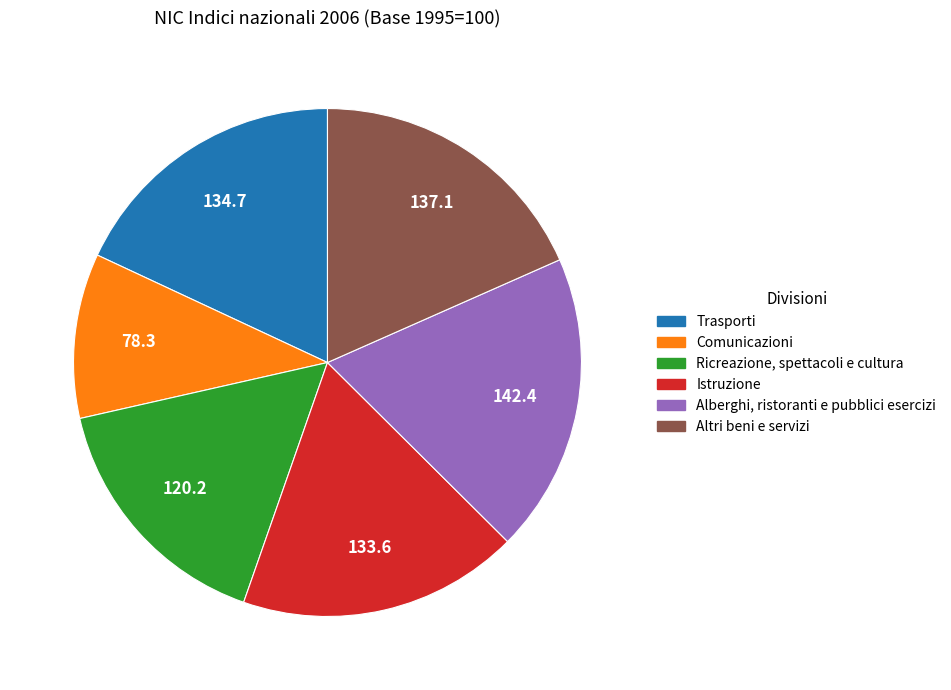

Which slice is the smallest?

Comunicazioni